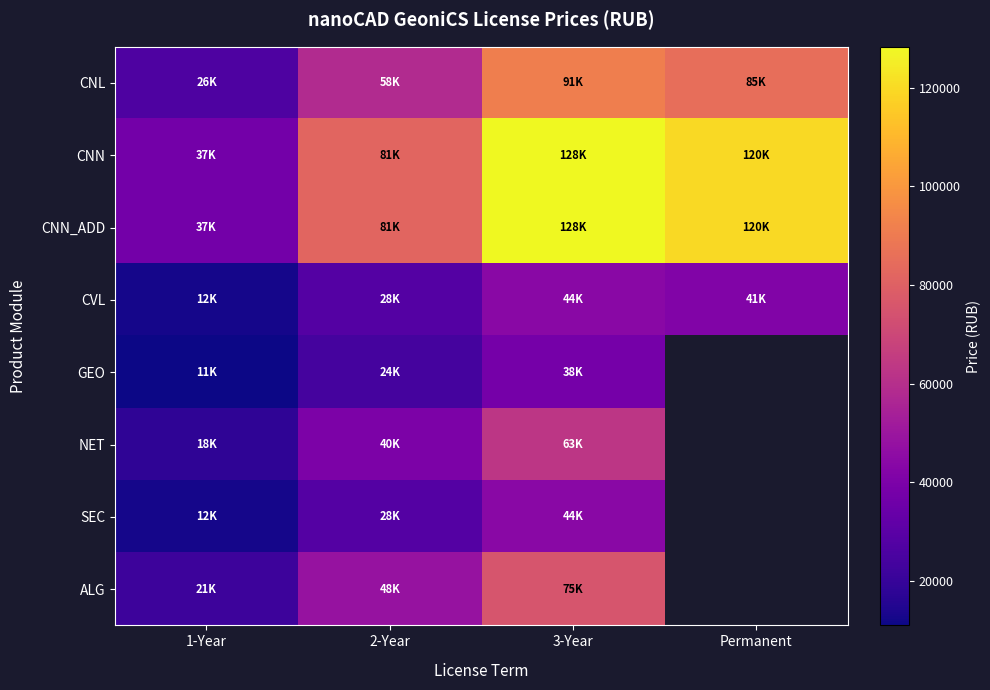

True or false: CVL has a value of 44200.0 at 3-Year.

True